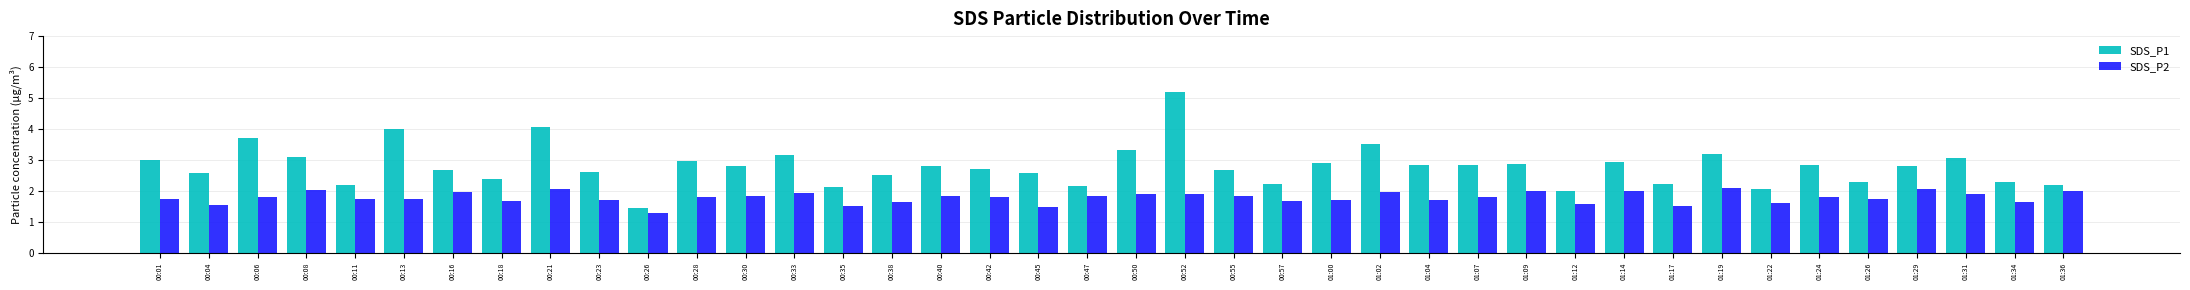

What is the label of the 2nd bar from the left?

00:04